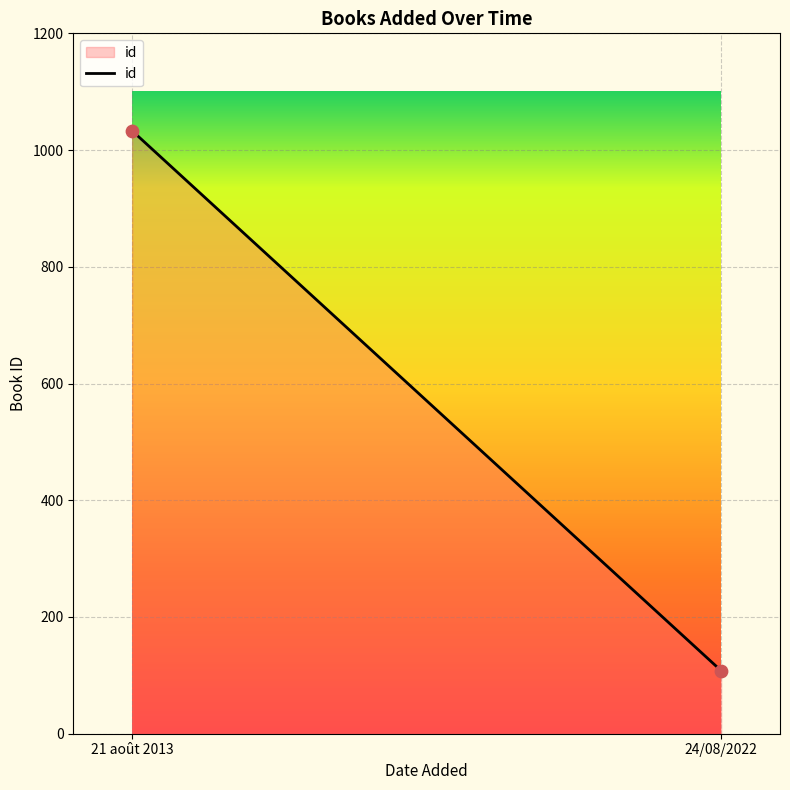

What is the range of Y values (max minus min)?

925